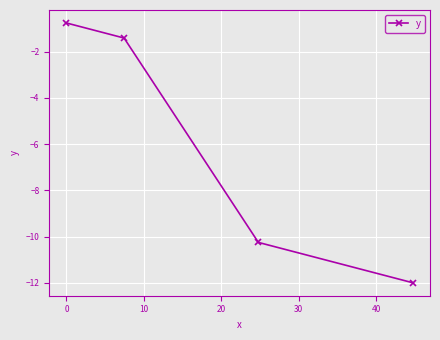

What is the smallest value displayed?

-12.0